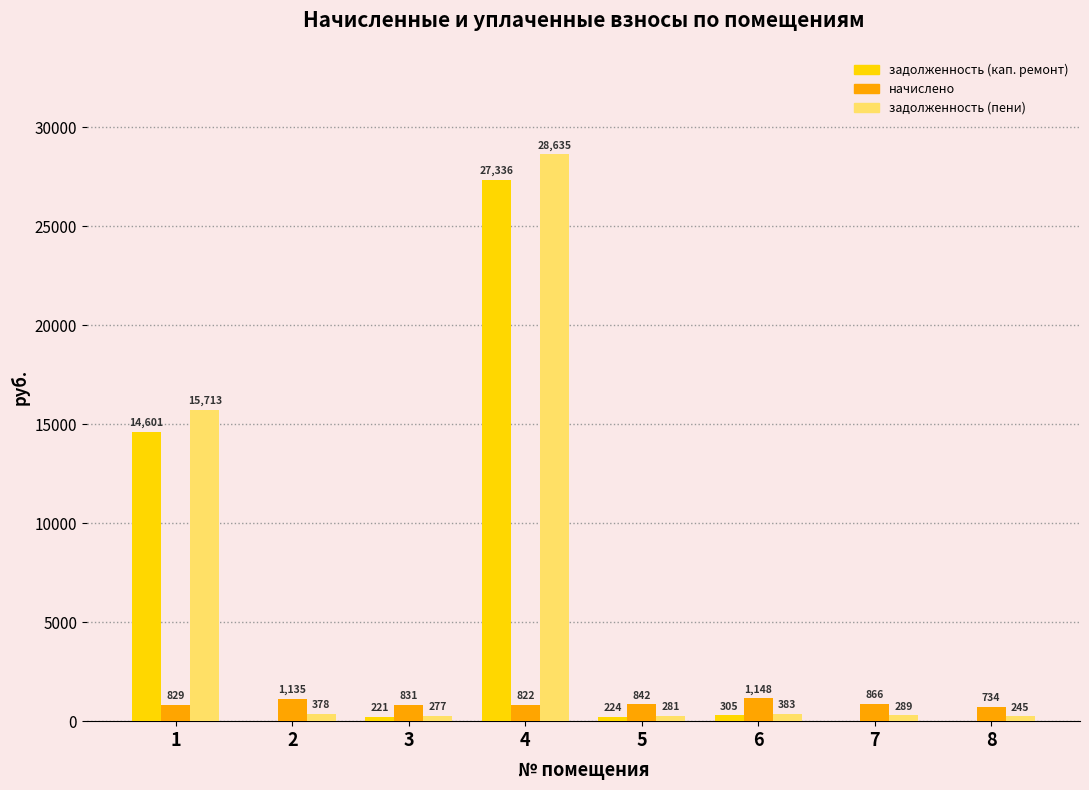

True or false: задолженность (пени) has a value of 15712.6 at 1.

True